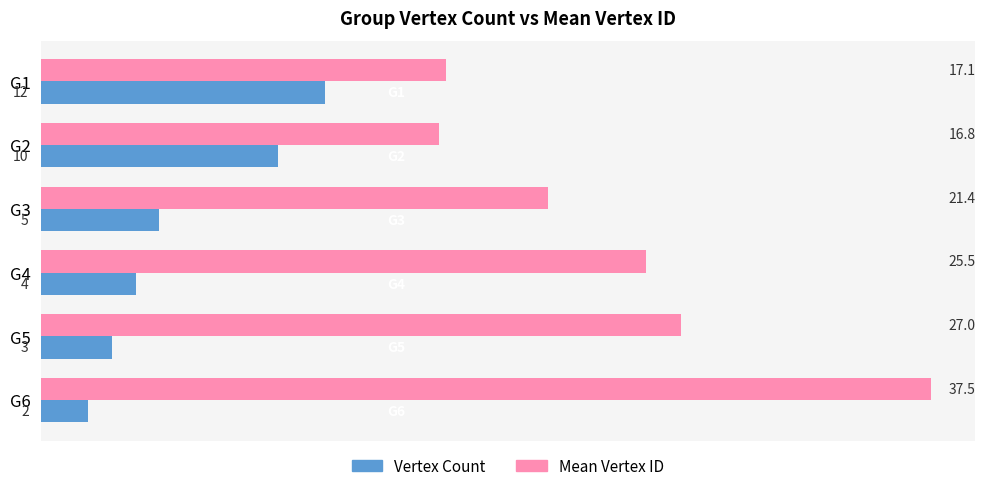

Read the Vertex Count value at G5.

3.0